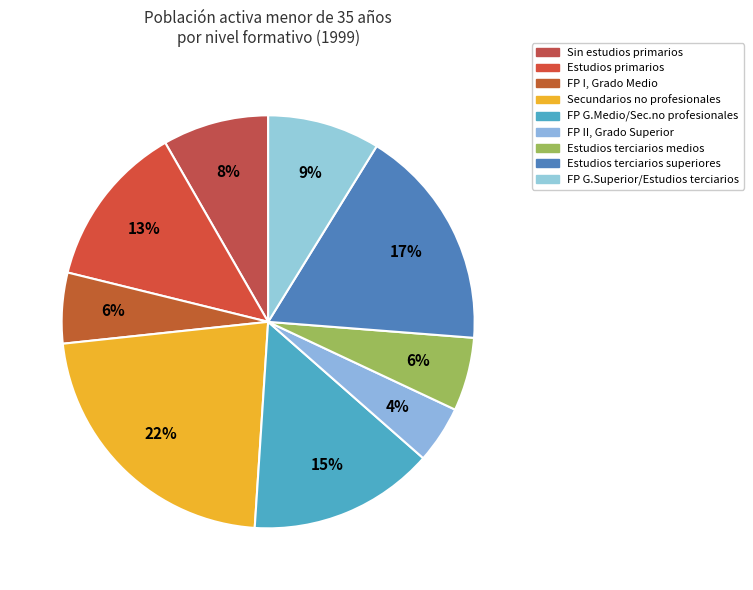

How many segments does this pie chart have?

9